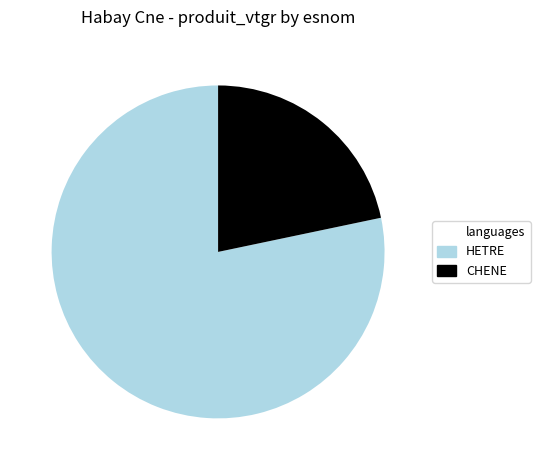

Does any single category account for the majority?

Yes